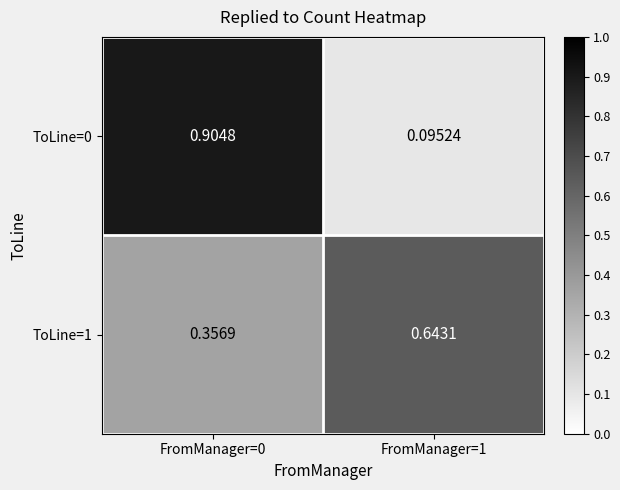

Is the value of ToLine=1 at FromManager=0 greater than the value of ToLine=0 at FromManager=0?

No